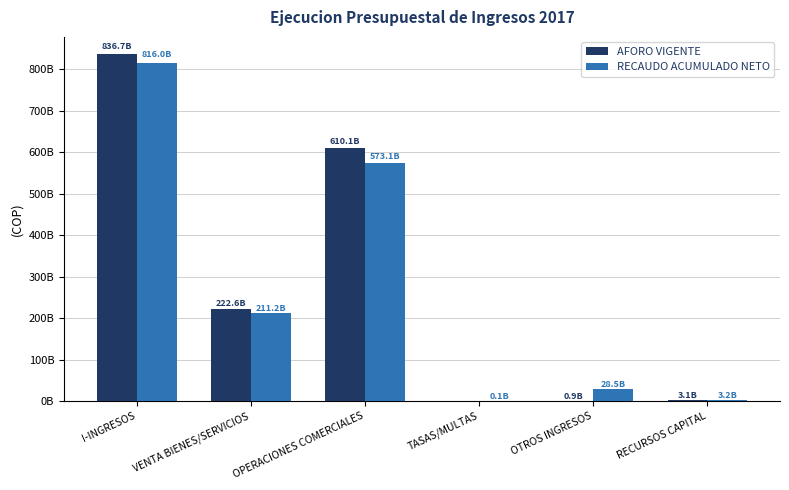

What are all the series names shown in the legend?

AFORO VIGENTE, RECAUDO ACUMULADO NETO